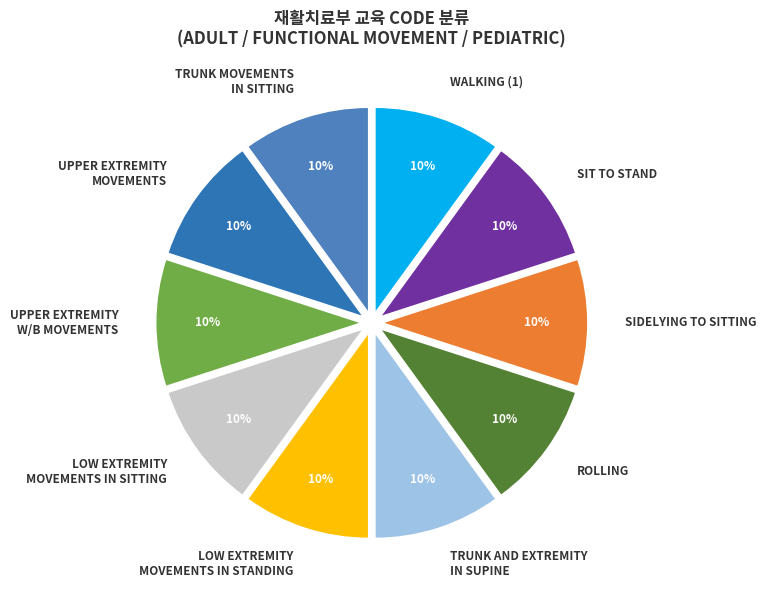

How many slices are in this pie chart?

10